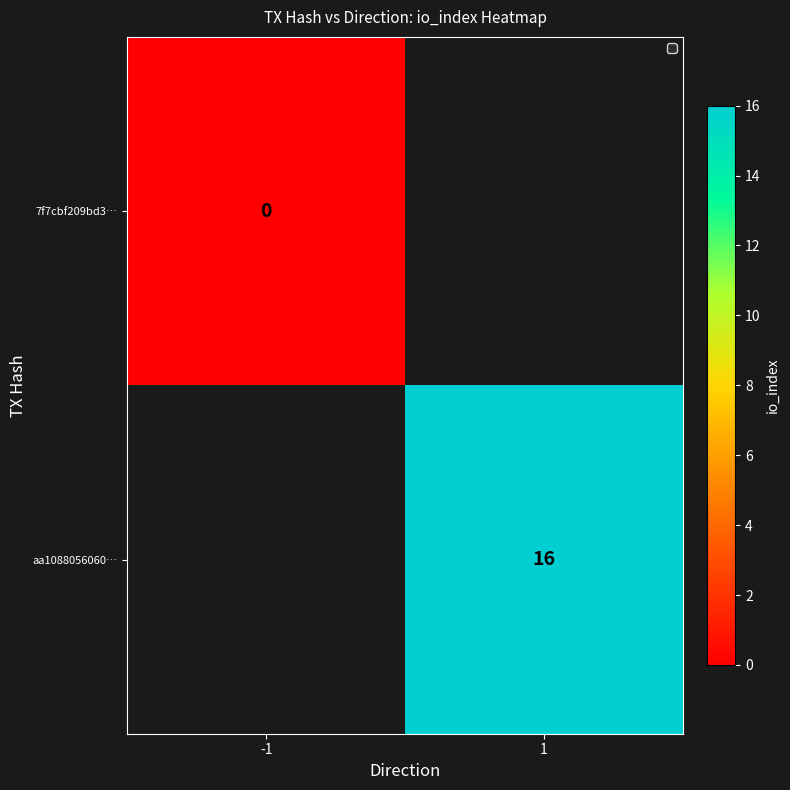

True or false: aa1088056060… has a value of 16 at 1.

True